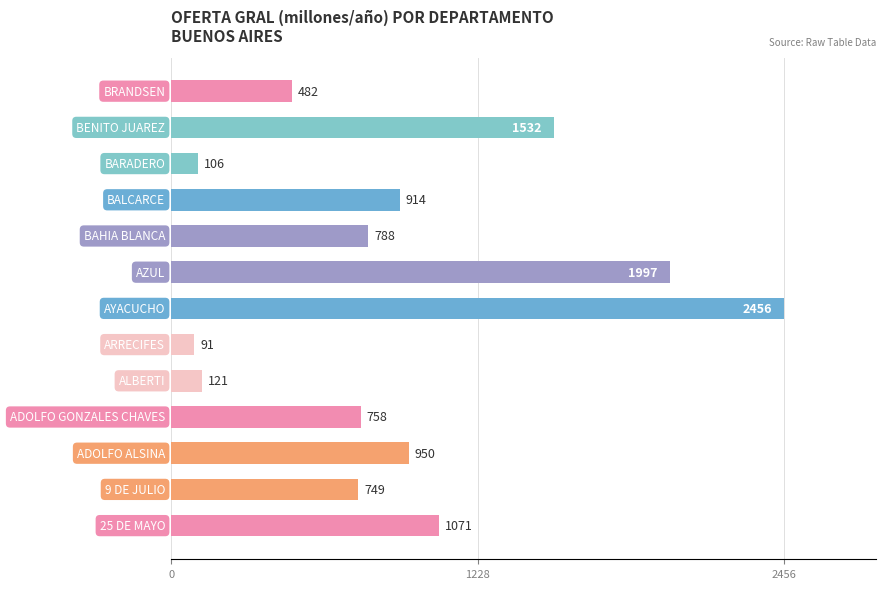

What is the maximum value shown in the chart?

2455.9